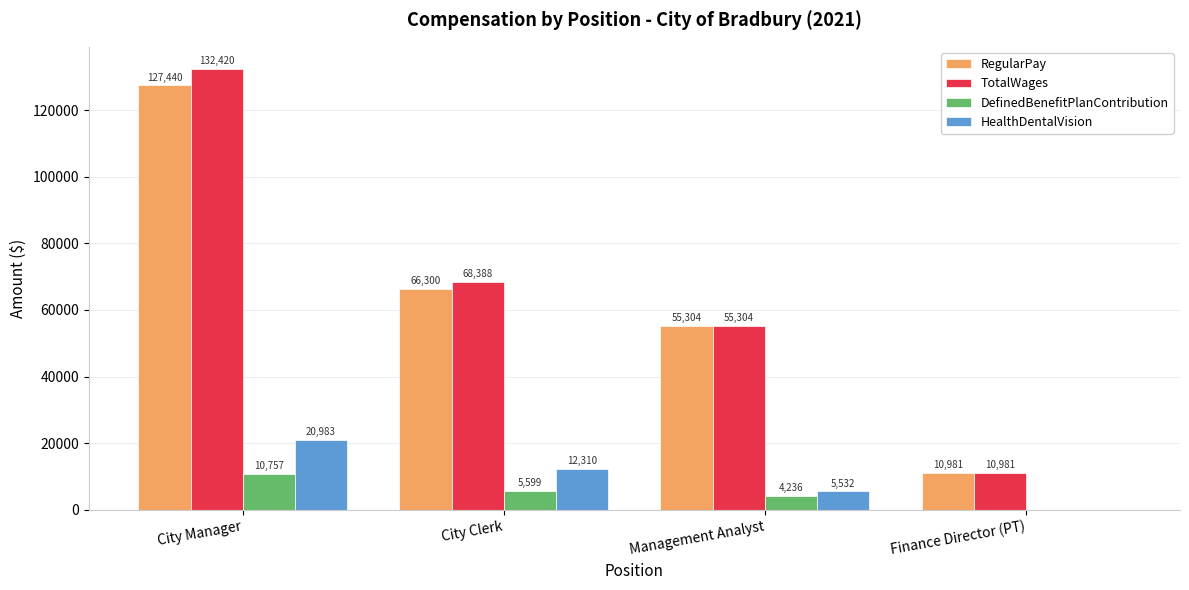

Is it true that RegularPay equals 22809 at Management Analyst?

False